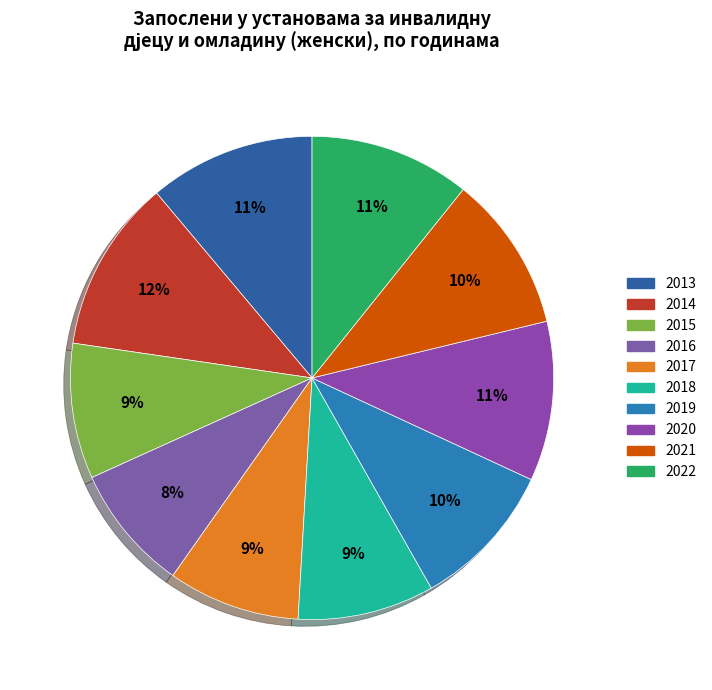

What percentage is the 2018 slice, to the nearest percent?

9%